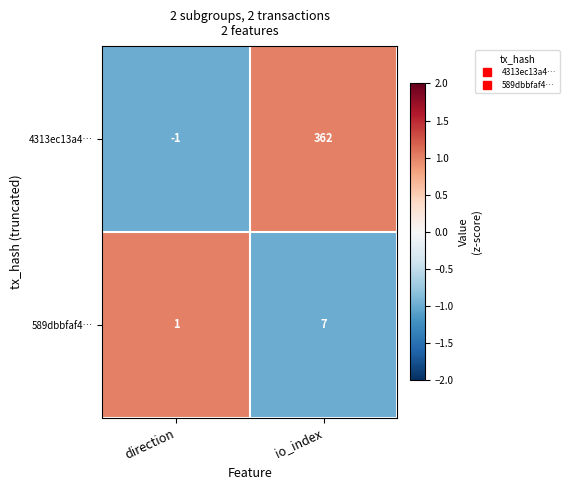

How many categories are shown in the chart?

2